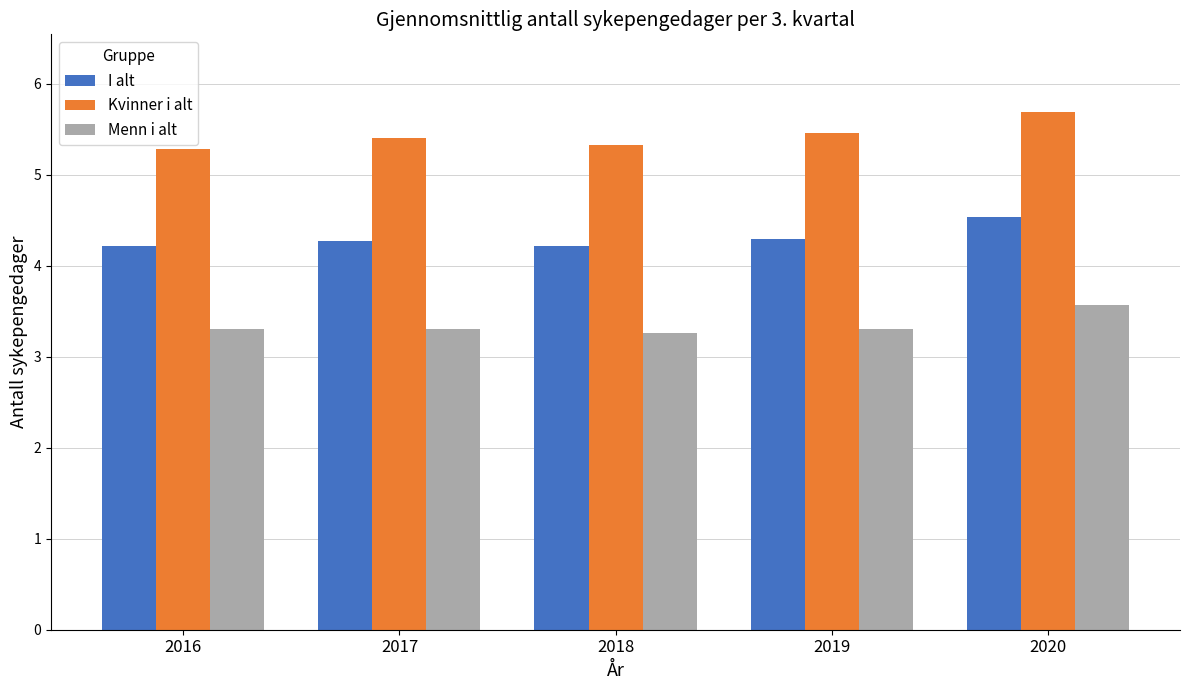

What is the average value of the Kvinner i alt series?

5.4